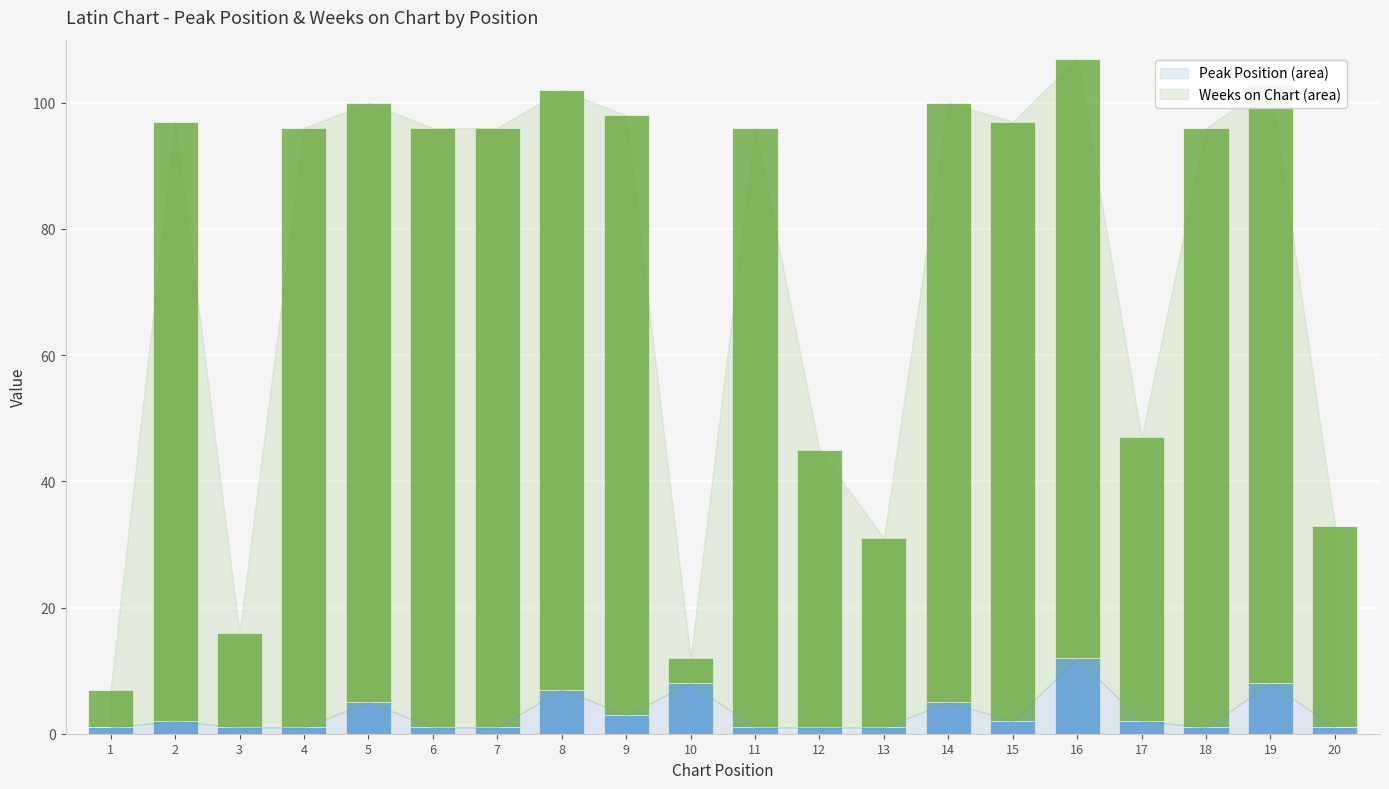

Reading left to right, what are all the values shown in this chart?

Peak Position: 1	2	1	1	5	1	1	7	3	8	1	1	1	5	2	12	2	1	8	1
Weeks on Chart: 6	95	15	95	95	95	95	95	95	4	95	44	30	95	95	95	45	95	95	32